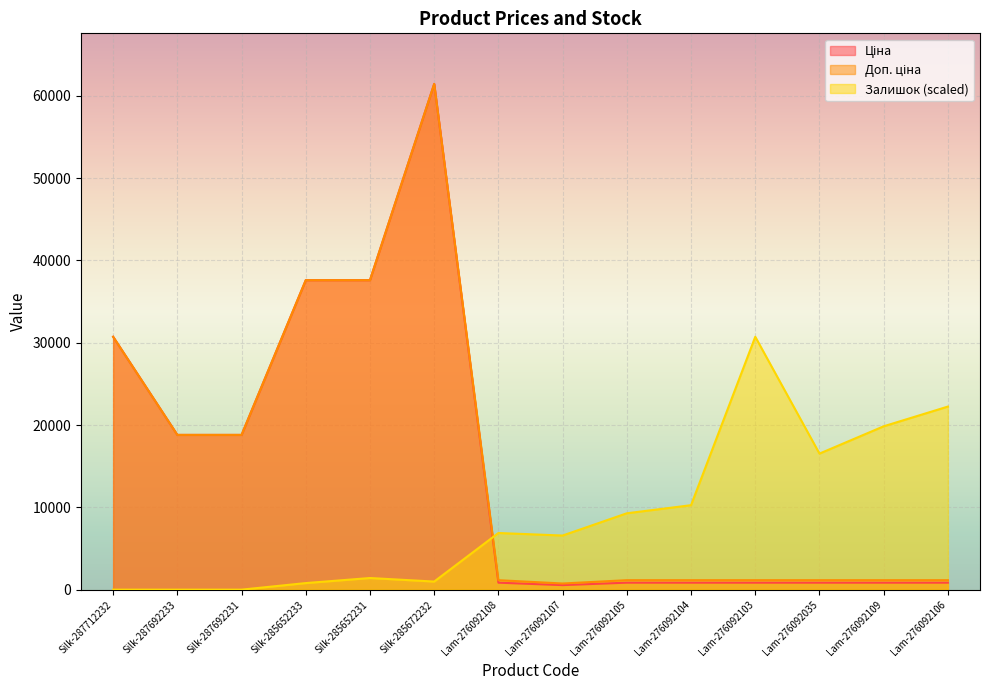

Rank the series at Lam-276092109 from lowest to highest value.

Ціна, Доп. ціна, Залишок